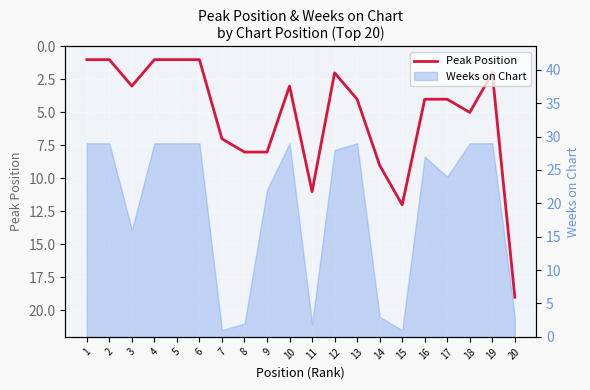

At which label does the data first exceed 4?

7